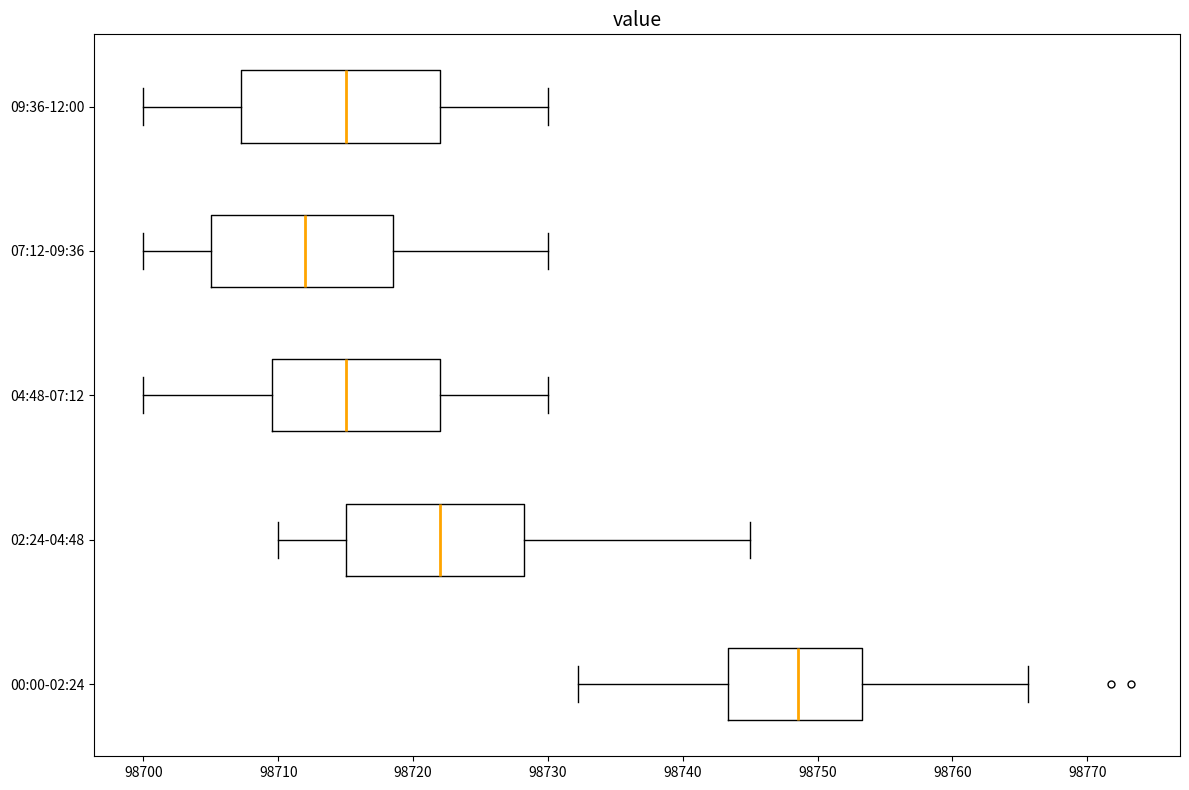

Reading bottom to top, transcribe this box plot: for each box, give where its median line is, the range the box spans, and where its two whiskers end, as read against the x-axis. The values are not printed on the chart, so give them approximately, as read against the axis.

00:00-02:24: median 98749, box 98743 to 98753, whiskers 98732 to 98766
02:24-04:48: median 98722, box 98715 to 98728, whiskers 98710 to 98745
04:48-07:12: median 98715, box 98710 to 98722, whiskers 98700 to 98730
07:12-09:36: median 98712, box 98705 to 98719, whiskers 98700 to 98730
09:36-12:00: median 98715, box 98707 to 98722, whiskers 98700 to 98730